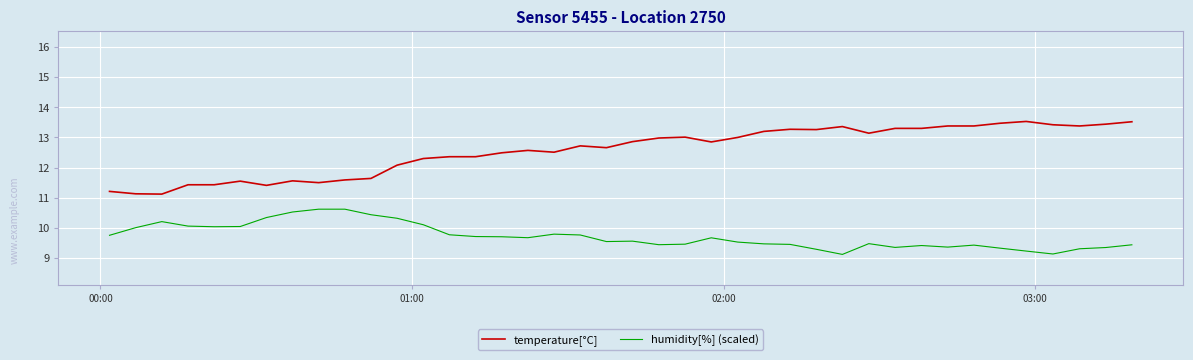

How many lines are shown in the chart?

2